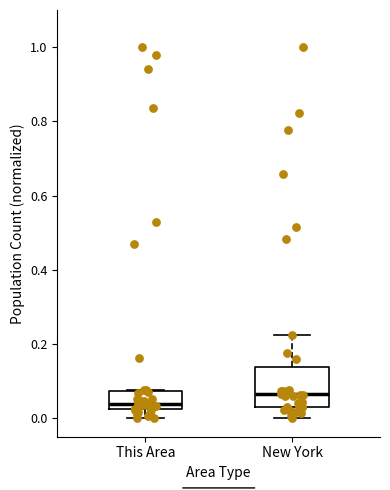

Where does the lower whisker of the box for This Area end on the y-axis? The values are not printed on the chart, so give them approximately, as read against the axis.

0.00